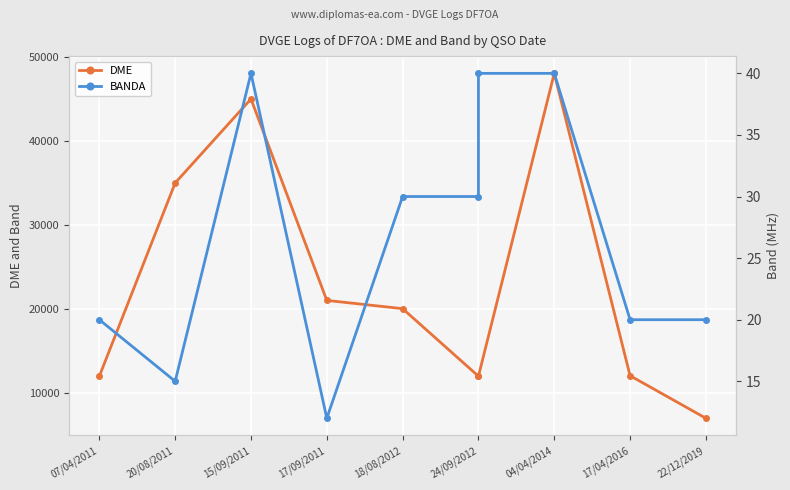

How many values in the BANDA series exceed 30?

3